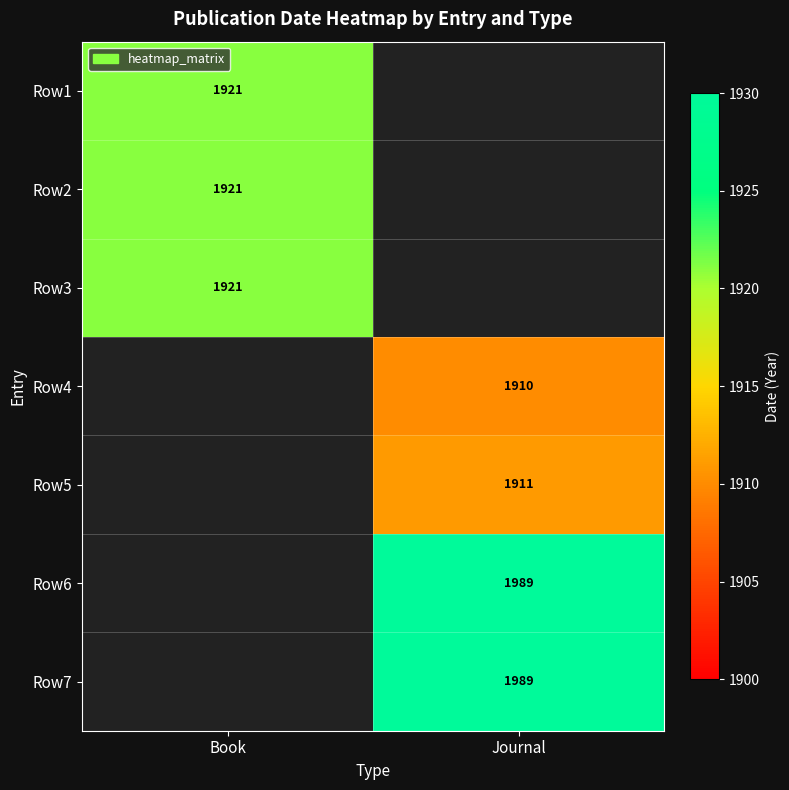

Is it true that Row6 equals 2958 at Journal?

False